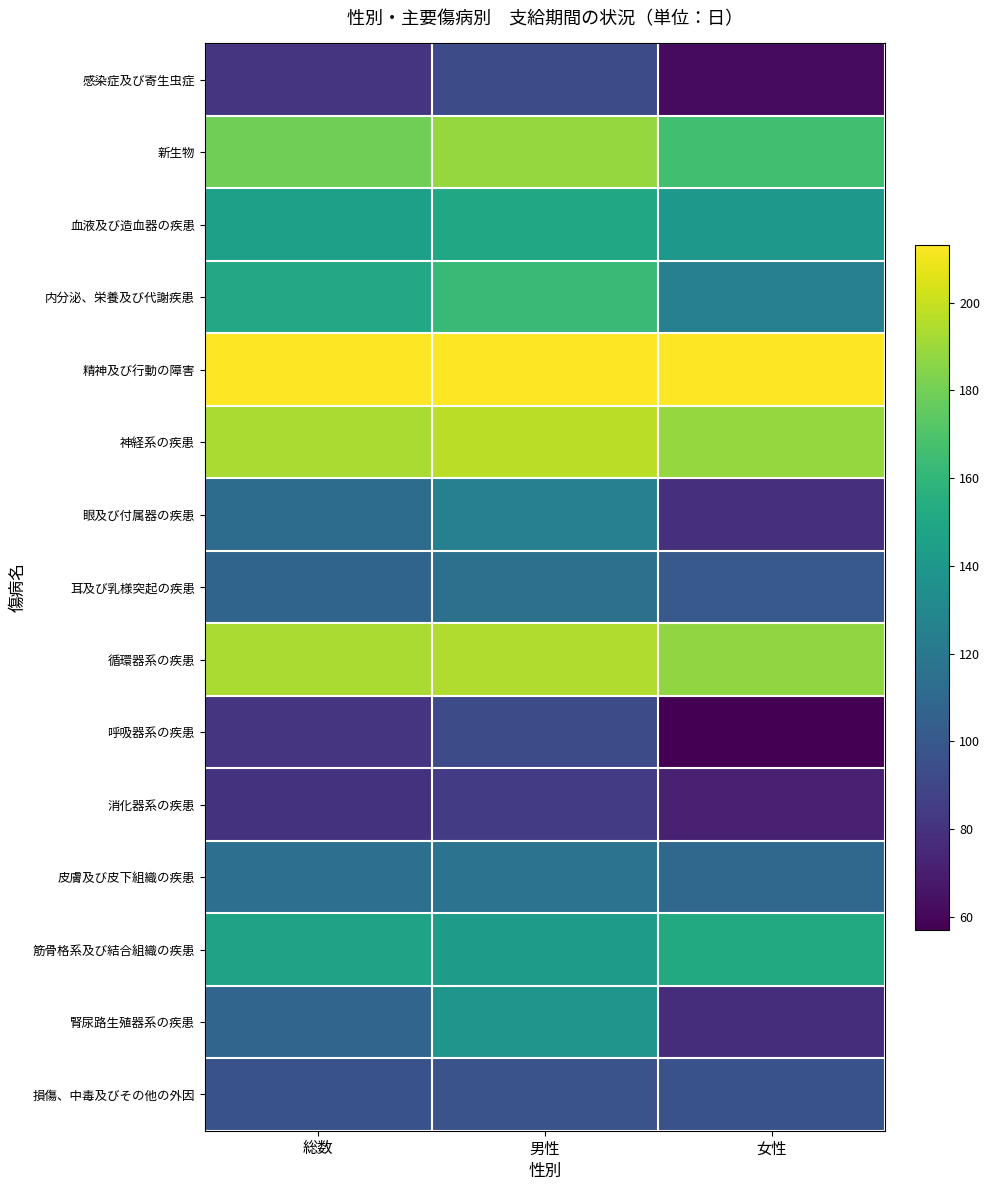

Reading left to right, what are all the values shown in this chart?

感染症及び寄生虫症: 総数=81.0	男性=93.3	女性=62.0
新生物: 総数=179.2	男性=188.7	女性=165.7
血液及び造血器の疾患: 総数=145.1	男性=150.0	女性=140.6
内分泌、栄養及び代謝疾患: 総数=151.2	男性=163.0	女性=125.2
精神及び行動の障害: 総数=213.2	男性=213.2	女性=213.2
神経系の疾患: 総数=193.6	男性=197.1	女性=188.3
眼及び付属器の疾患: 総数=112.2	男性=125.1	女性=78.1
耳及び乳様突起の疾患: 総数=107.2	男性=115.0	女性=100.8
循環器系の疾患: 総数=193.1	男性=194.5	女性=187.1
呼吸器系の疾患: 総数=81.0	男性=93.0	女性=57.2
消化器系の疾患: 総数=80.2	男性=84.1	女性=71.4
皮膚及び皮下組織の疾患: 総数=114.3	男性=116.5	女性=110.1
筋骨格系及び結合組織の疾患: 総数=146.8	男性=143.2	女性=152.0
腎尿路生殖器系の疾患: 総数=107.8	男性=139.0	女性=77.7
損傷、中毒及びその他の外因: 総数=96.7	男性=97.0	女性=96.2